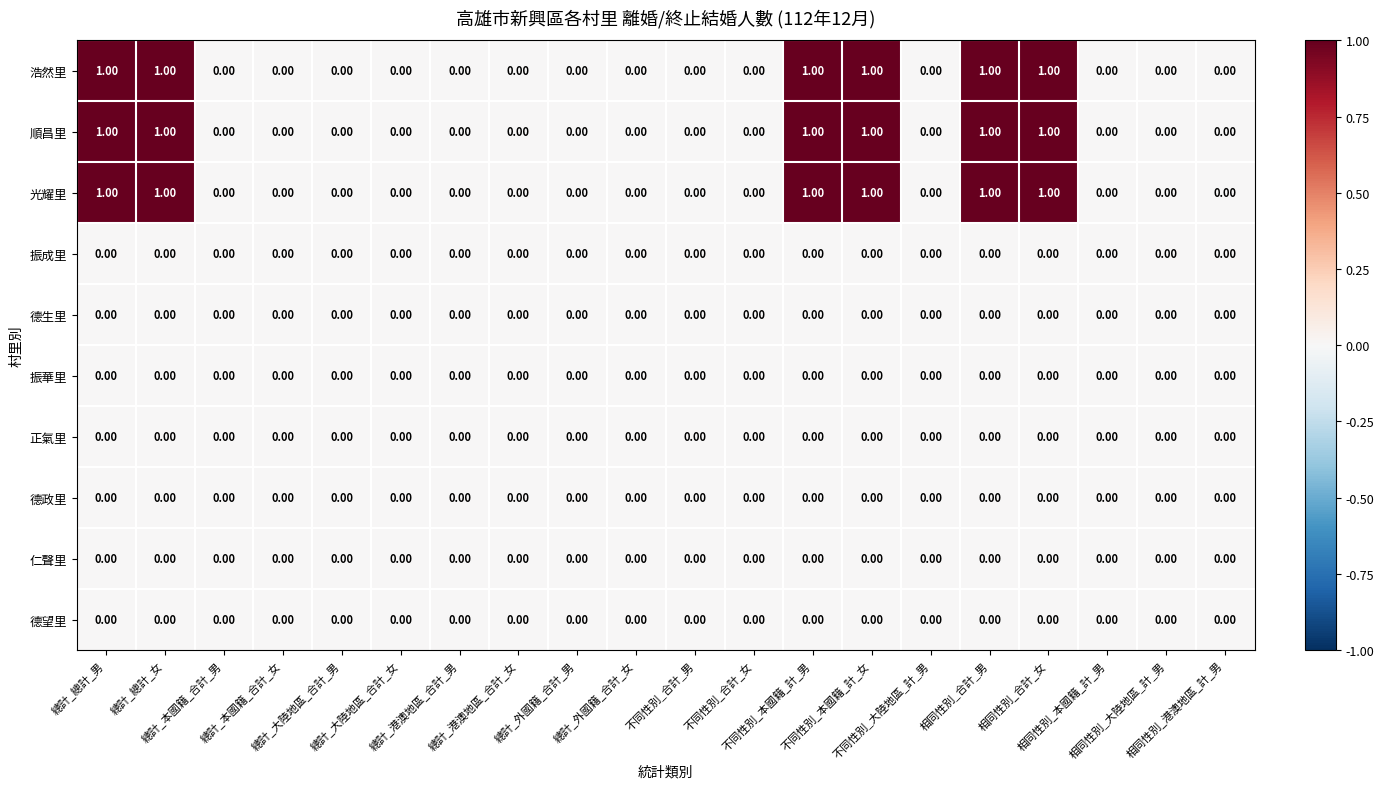

What is the sum of all 光耀里 values?

6